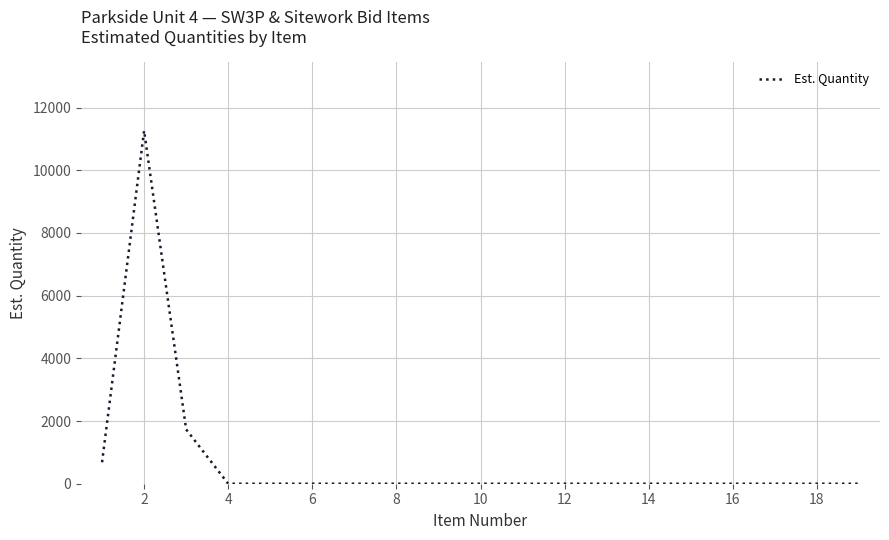

What is the difference between the maximum and minimum values?

11263